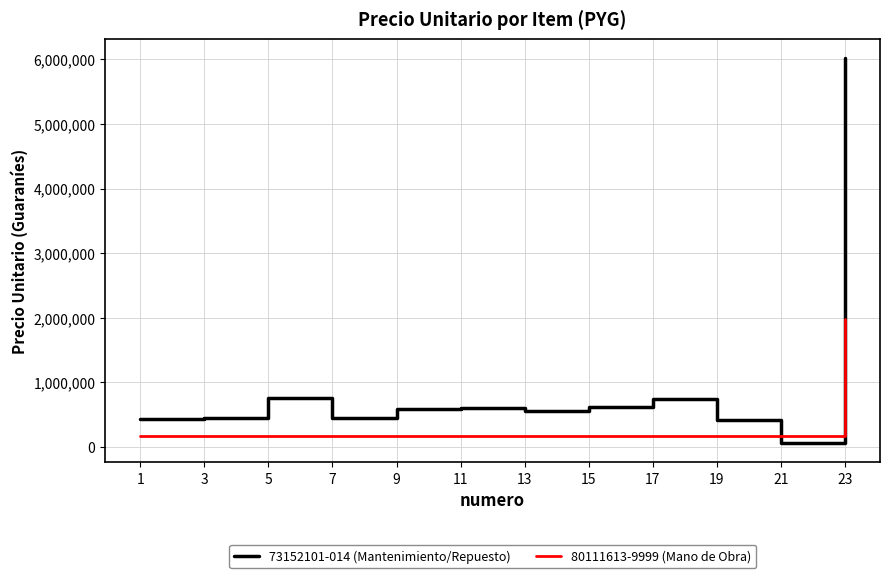

What are all the series names shown in the legend?

73152101-014 (Mantenimiento/Repuesto), 80111613-9999 (Mano de Obra)